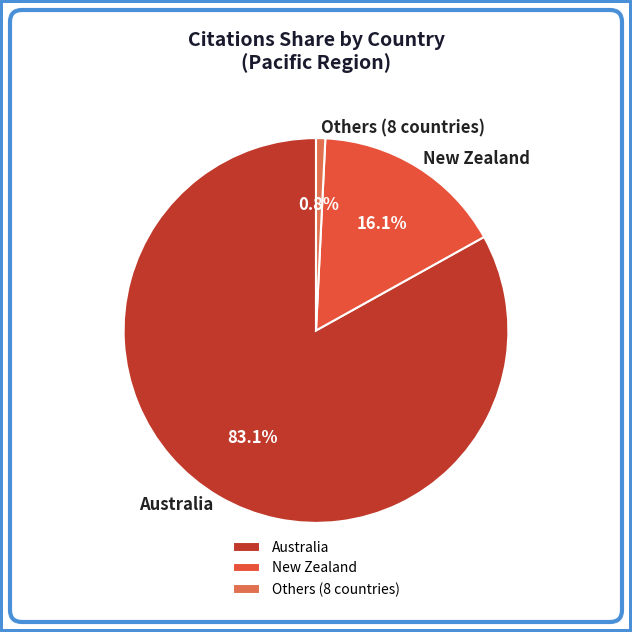

Between Australia and Others (8 countries), which is larger?

Australia